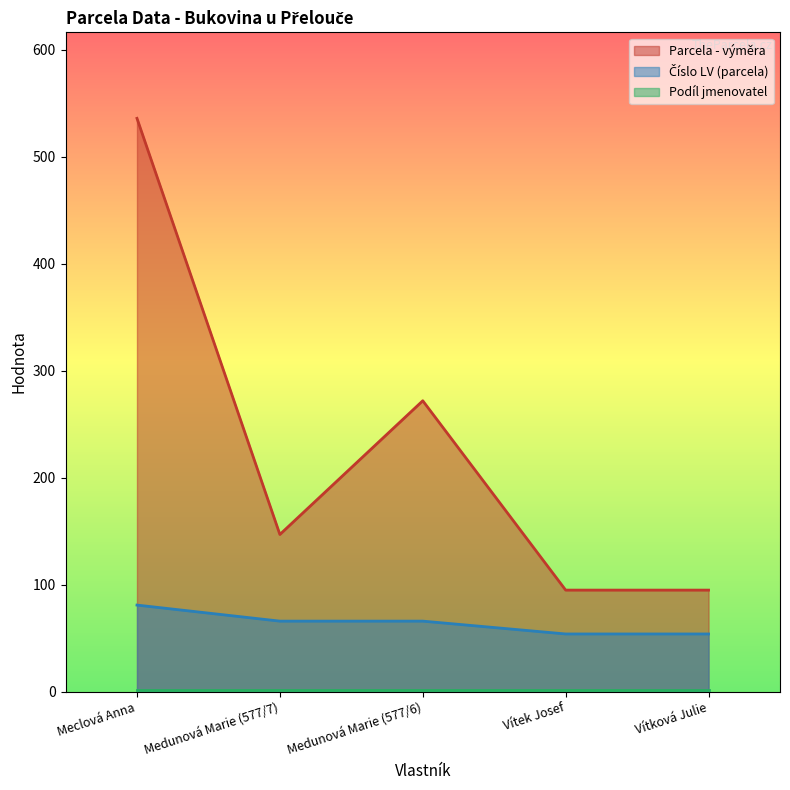

Which series has the largest total across all categories?

Parcela - výměra